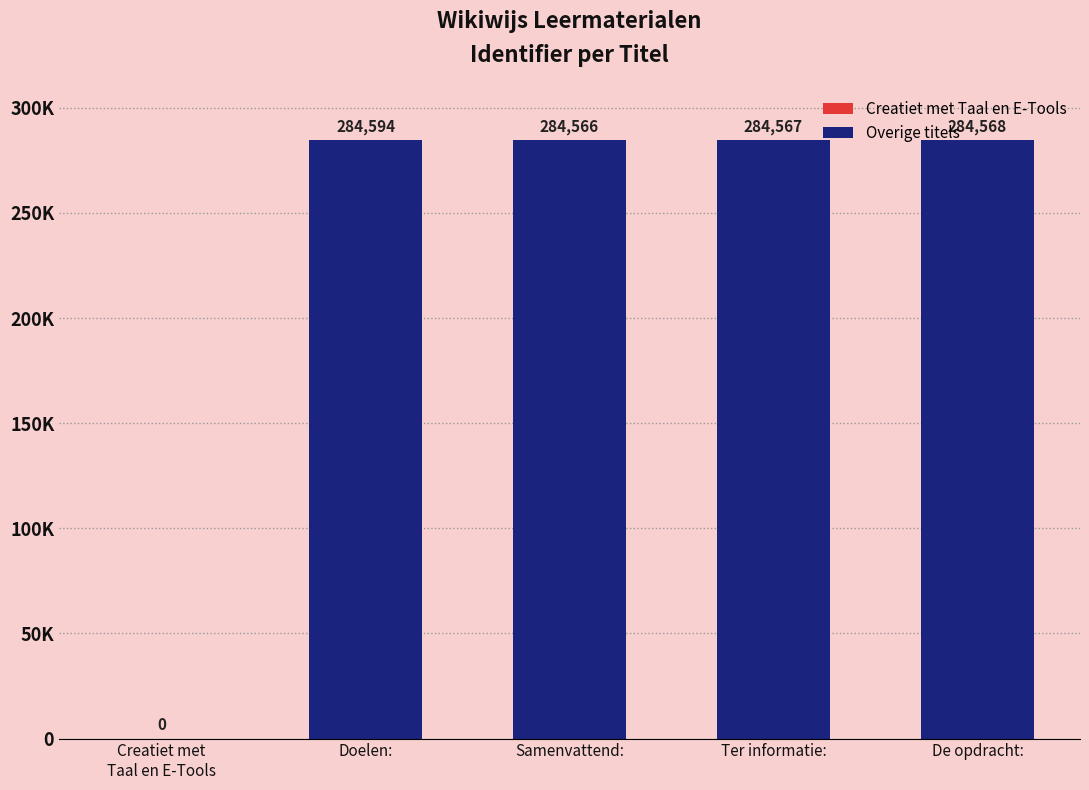

Are the bars horizontal?

No